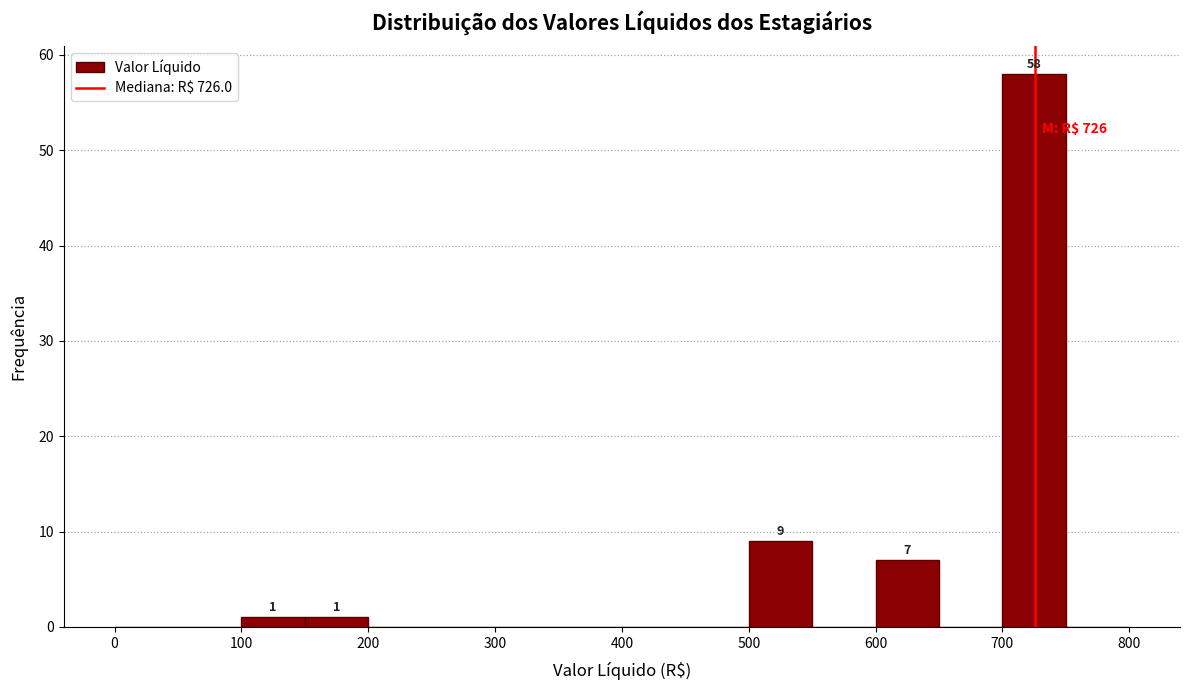

Which range on the x-axis has the tallest bar?

700 to 750